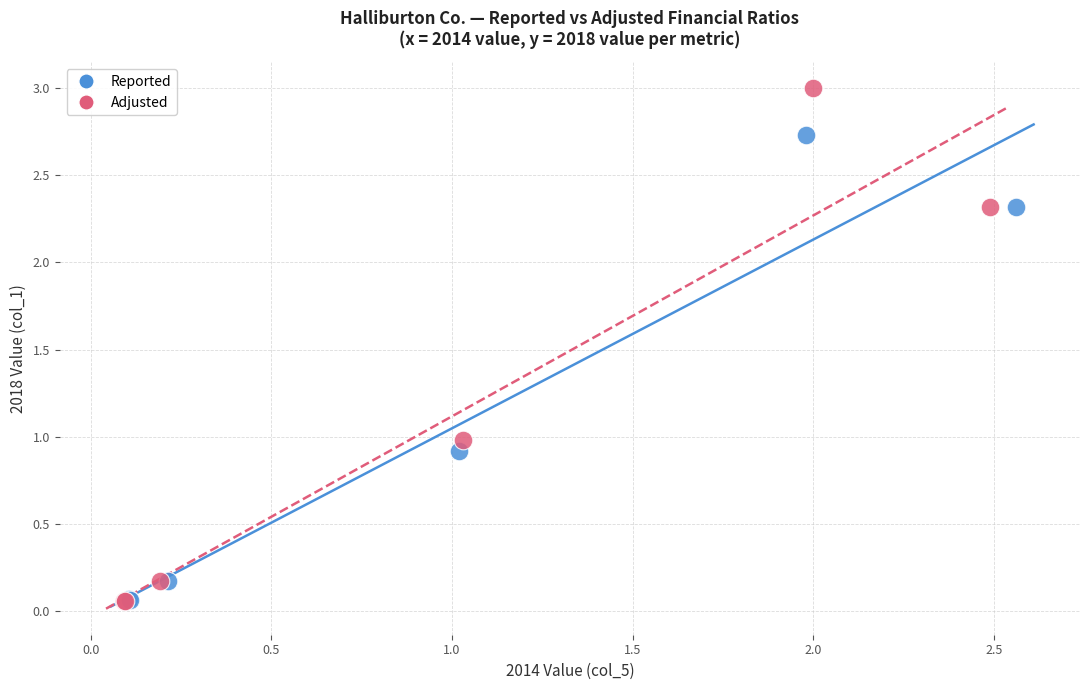

Which series has the widest spread of Y values?

Adjusted